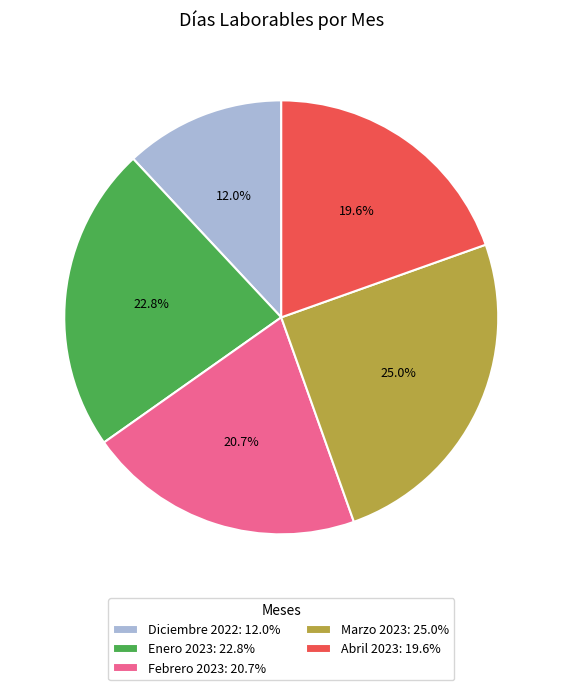

Rank the categories by value from lowest to highest.

Diciembre 2022, Abril 2023, Febrero 2023, Enero 2023, Marzo 2023